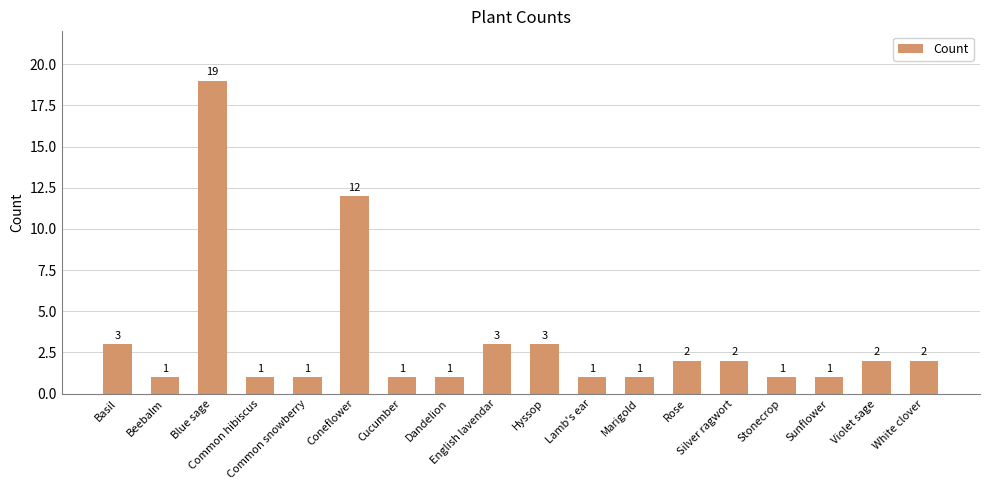

The value at Coneflower is 18. True or false?

False